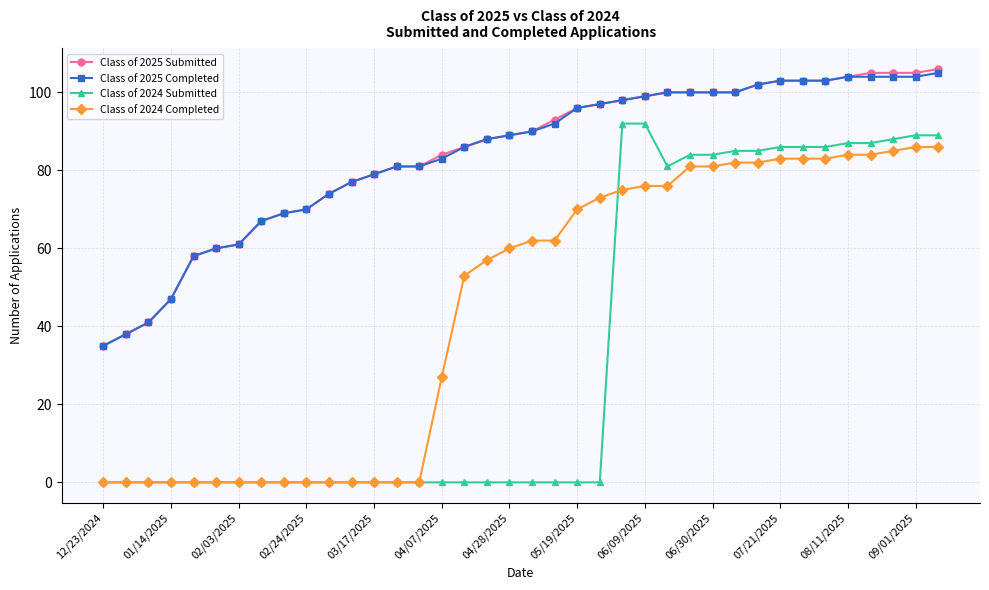

Which series has the widest spread of values?

Class of 2024 Submitted